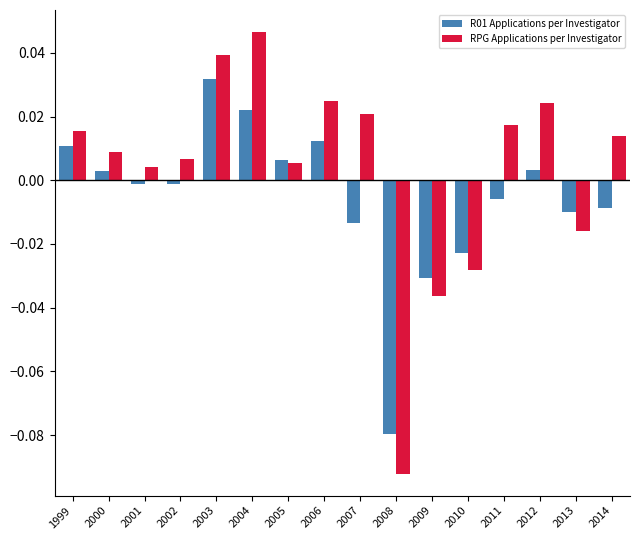

Which series has the largest total across all categories?

RPG Applications per Investigator